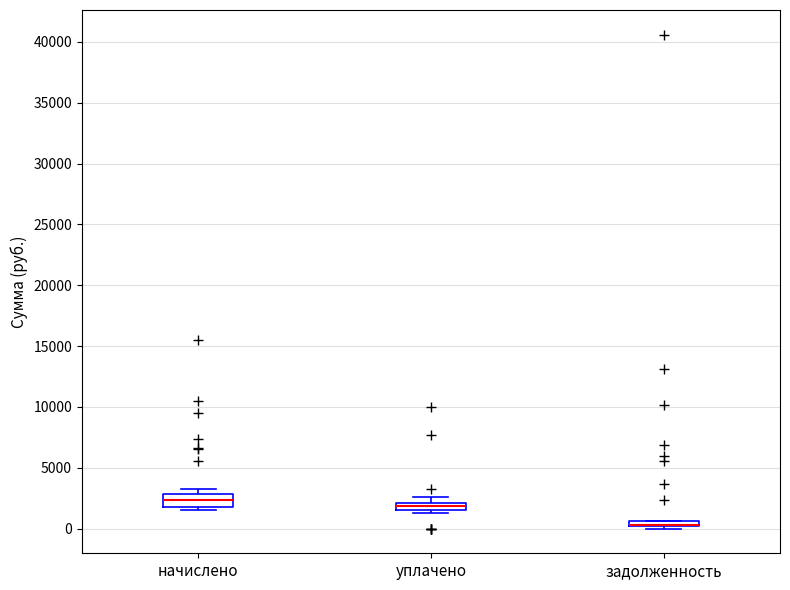

Where is the upper edge of the box for начислено on the y-axis? The values are not printed on the chart, so give them approximately, as read against the axis.

3000